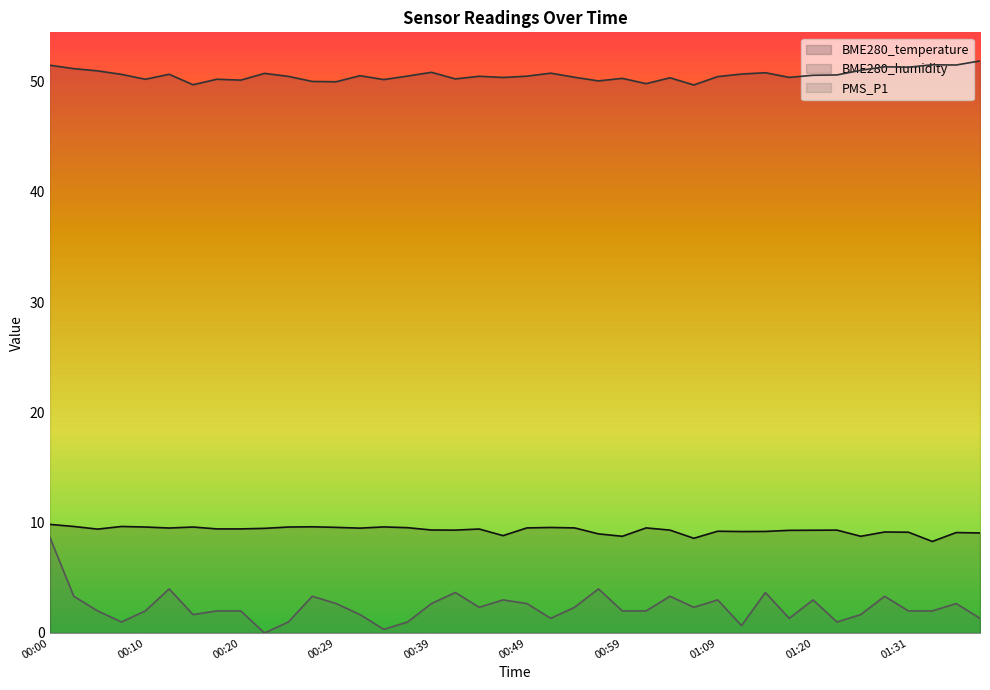

Which category has the highest value across all series?

01:40